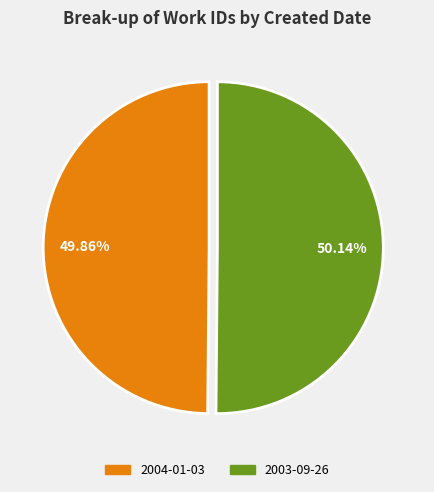

What percentage is the 2004-01-03 slice, to the nearest percent?

50%